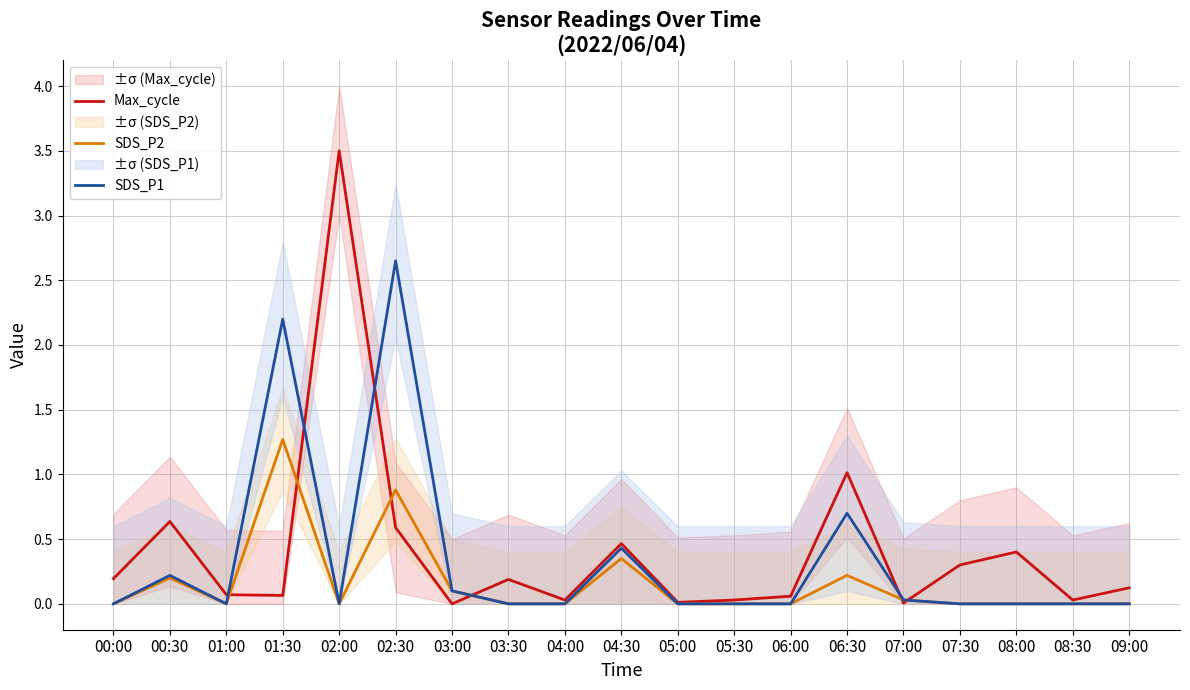

Reading left to right, transcribe all the data shown in this chart.

Max_cycle: 0.2	0.6	0.1	0.1	3.5	0.6	0.0	0.2	0.0	0.5	0.0	0.0	0.1	1.0	0.0	0.3	0.4	0.0	0.1
SDS_P2: 0.0	0.2	0.0	1.3	0.0	0.9	0.1	0.0	0.0	0.3	0.0	0.0	0.0	0.2	0.0	0.0	0.0	0.0	0.0
SDS_P1: 0.0	0.2	0.0	2.2	0.0	2.6	0.1	0.0	0.0	0.4	0.0	0.0	0.0	0.7	0.0	0.0	0.0	0.0	0.0